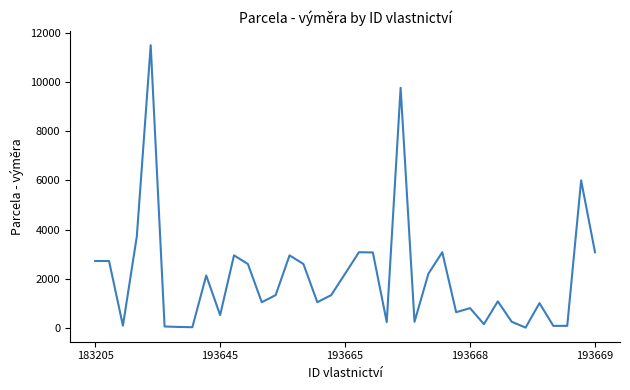

What is the maximum value shown in the chart?

11507